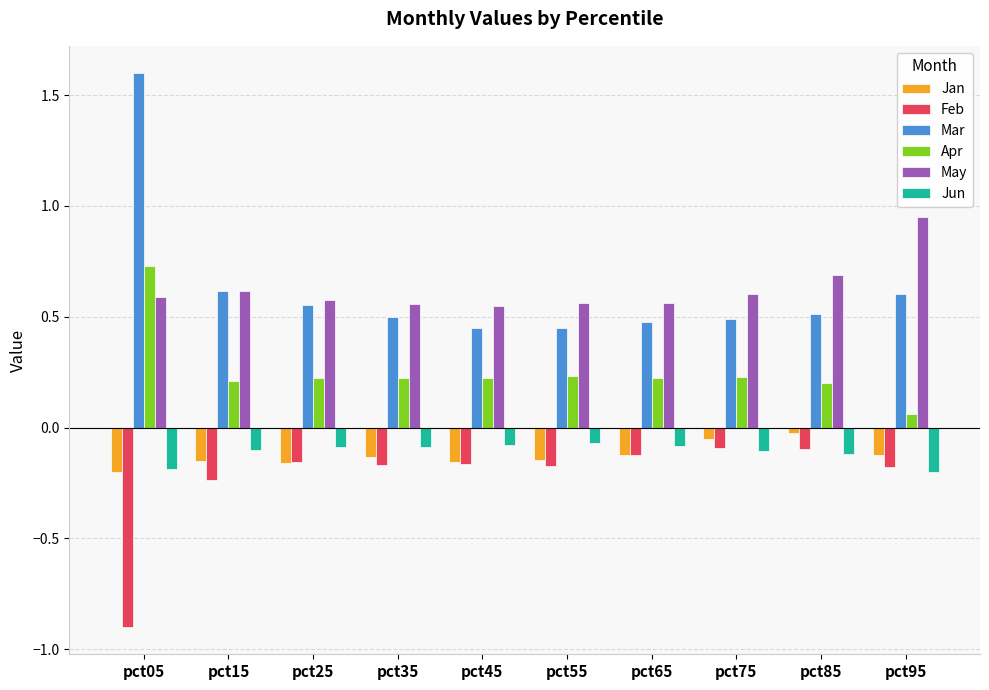

Is it true that Feb equals -0.1 at pct85?

True